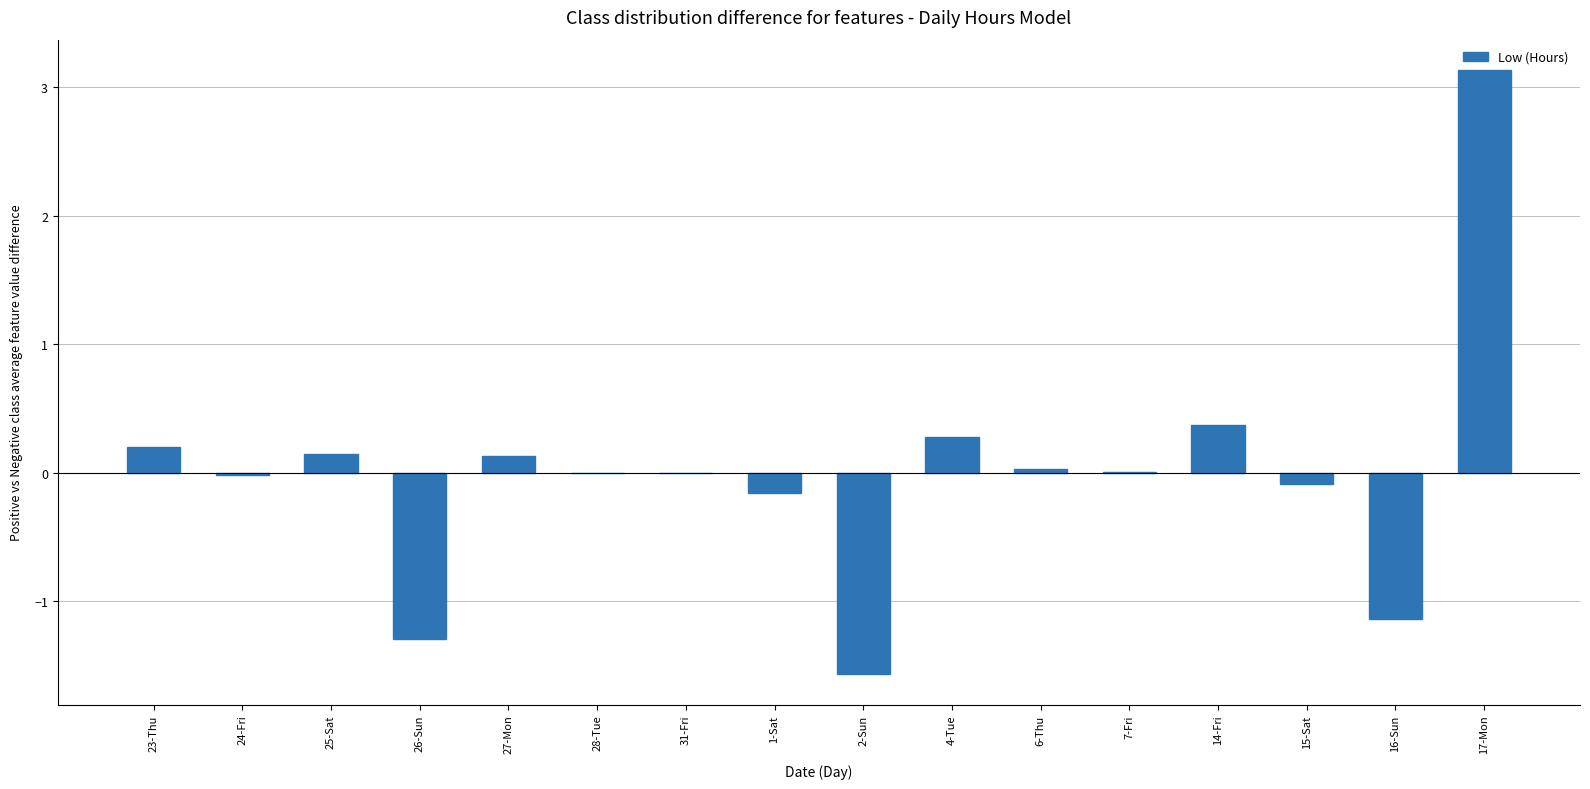

What is the maximum value shown in the chart?

3.1